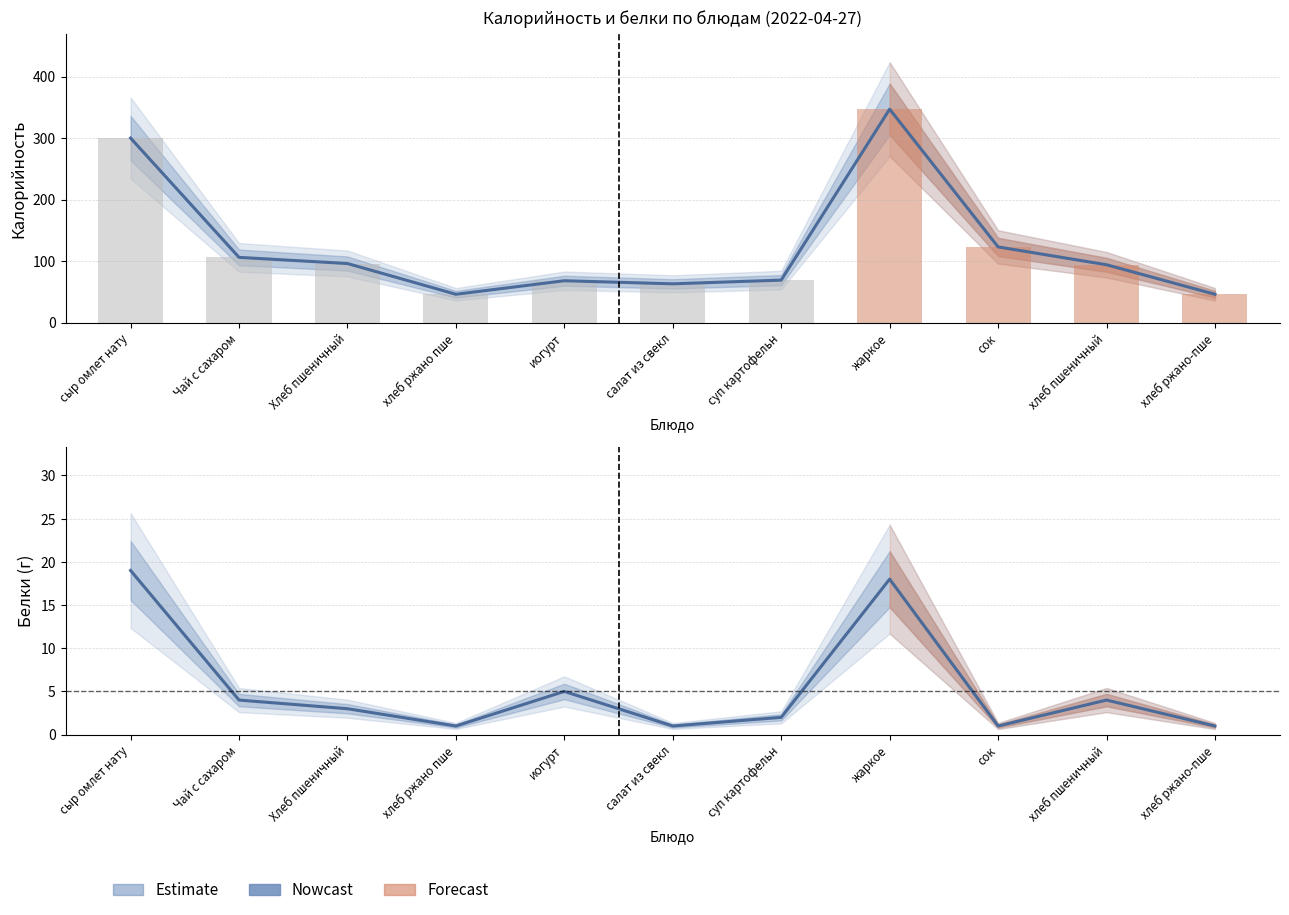

How many groups of bars are there?

11